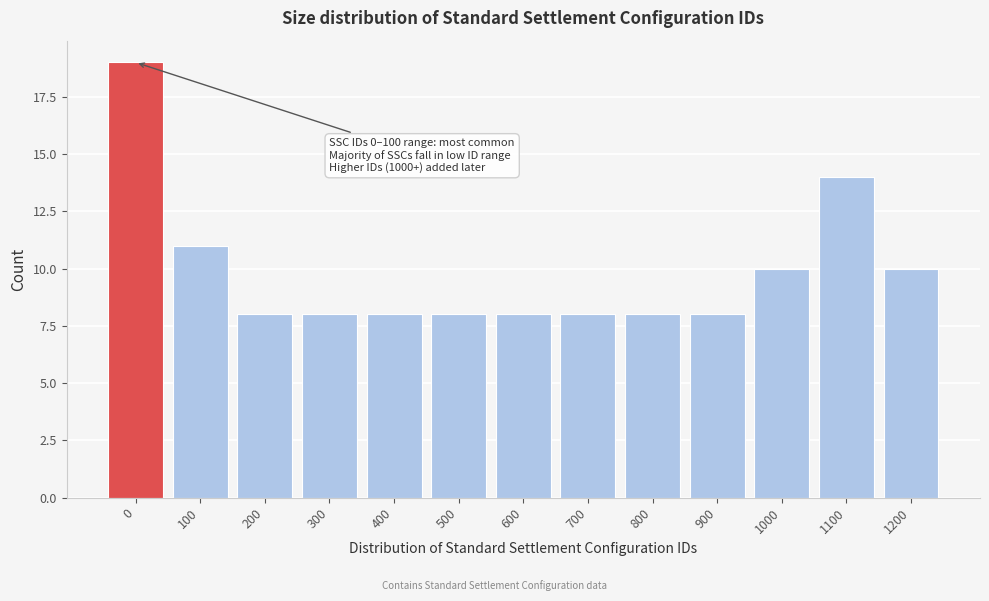

Reading left to right, what are all the values shown in this chart?

0=19	100=11	200=8	300=8	400=8	500=8	600=8	700=8	800=8	900=8	1000=10	1100=14	1200=10